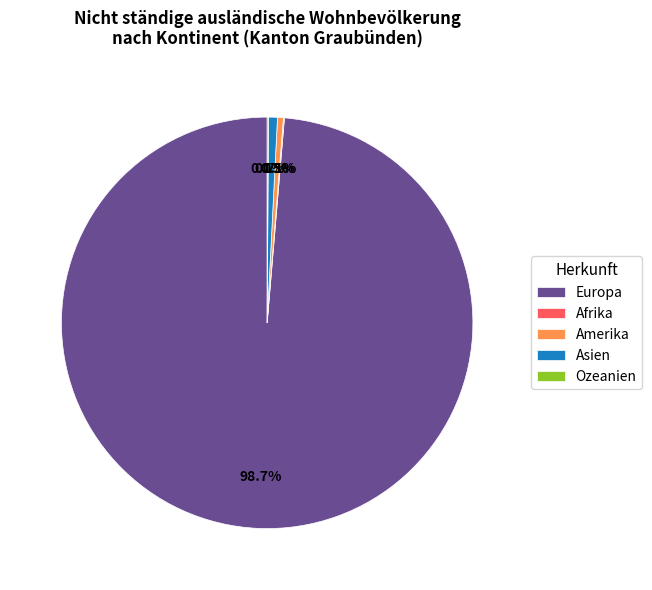

What percentage is NOT represented by Amerika?

99.5%